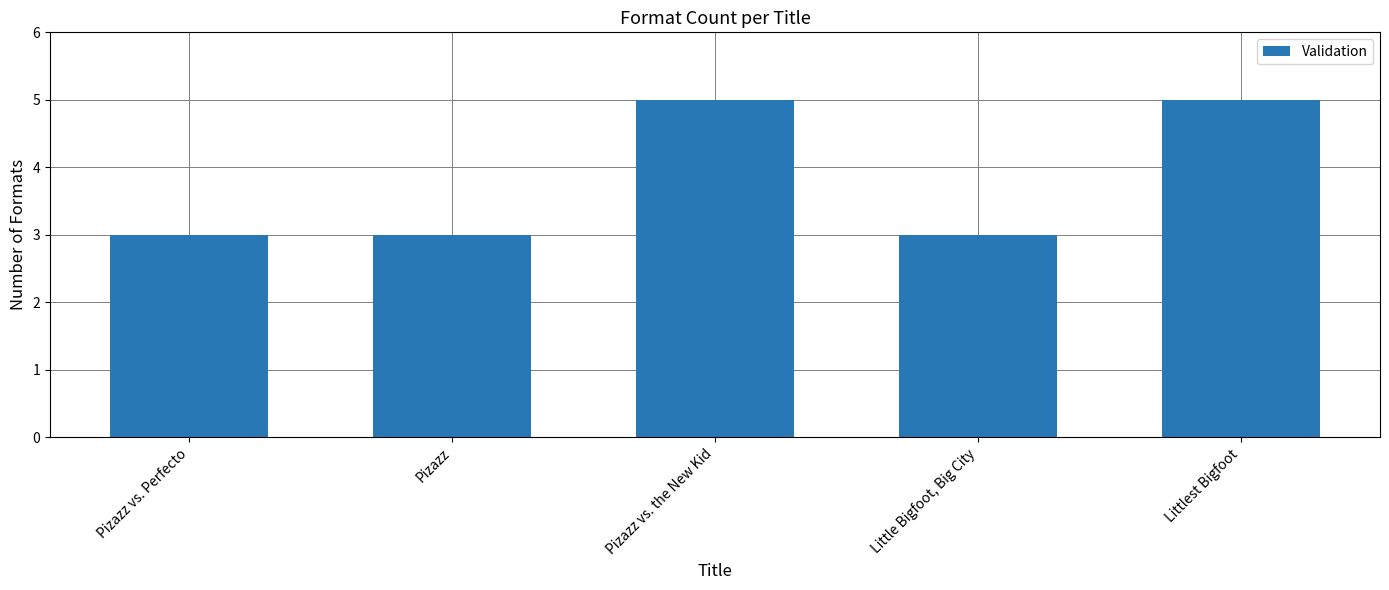

Which has a higher value, Pizazz vs. the New Kid or Pizazz vs. Perfecto?

Pizazz vs. the New Kid